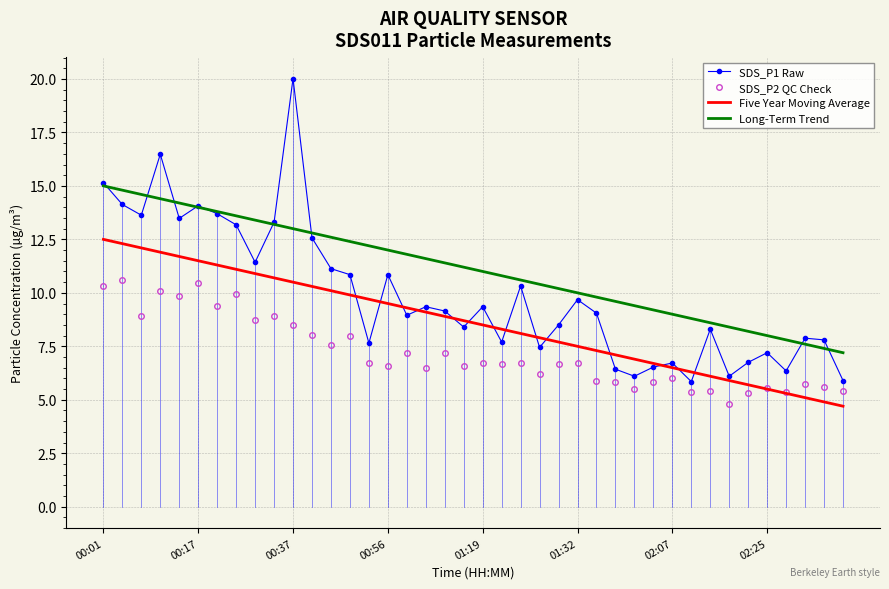

Which series has the largest range (max minus min)?

SDS_P1 Raw